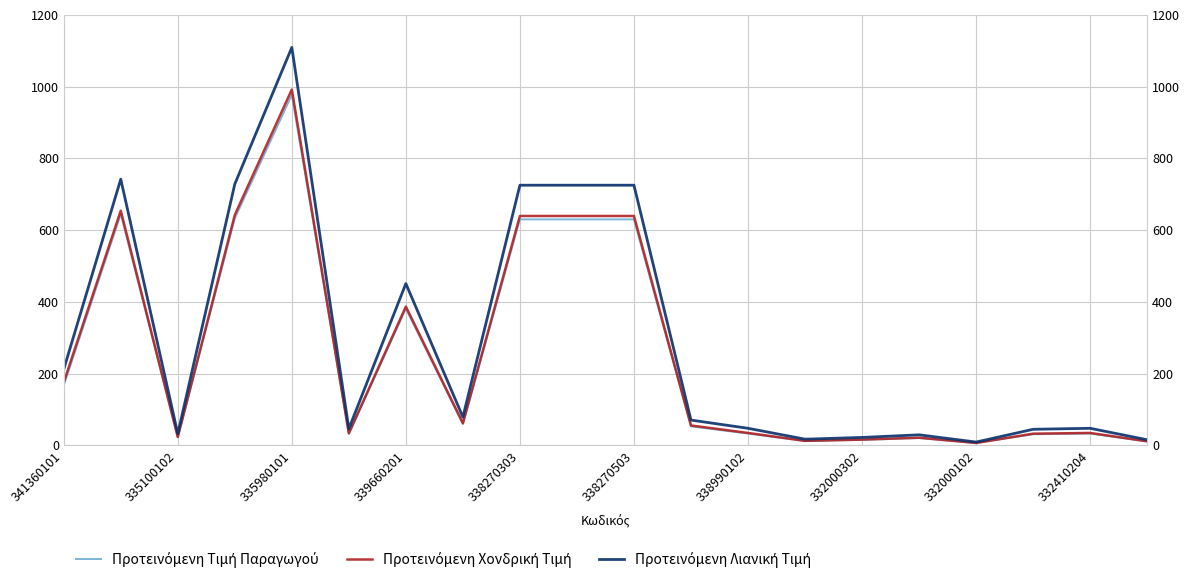

How many lines are shown in the chart?

3